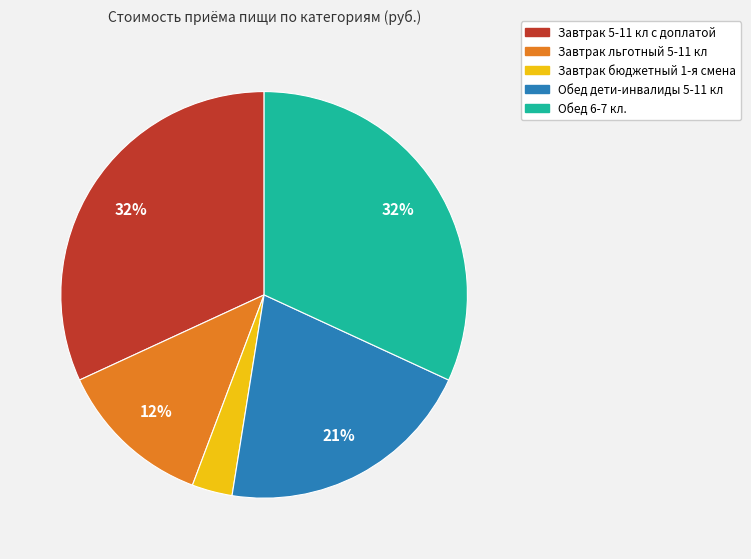

Which slice is the smallest?

Завтрак бюджетный 1-я смена